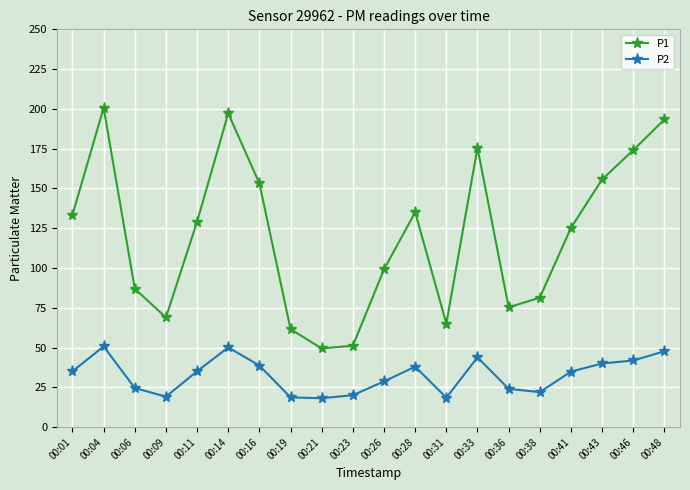

True or false: P2 and P1 cross at least once.

False